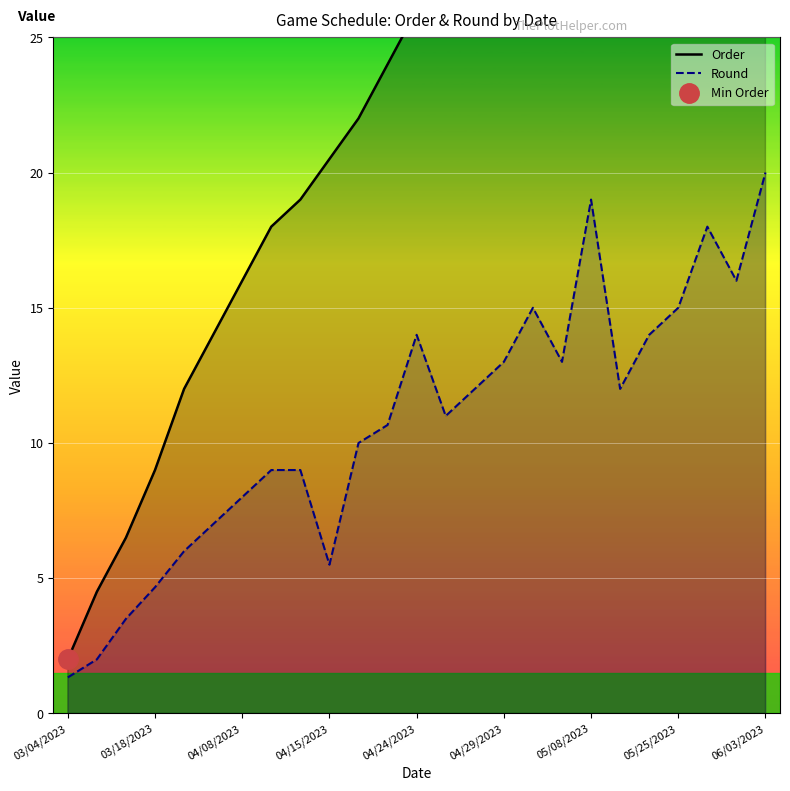

What position from the left is 03/04/2023?

1